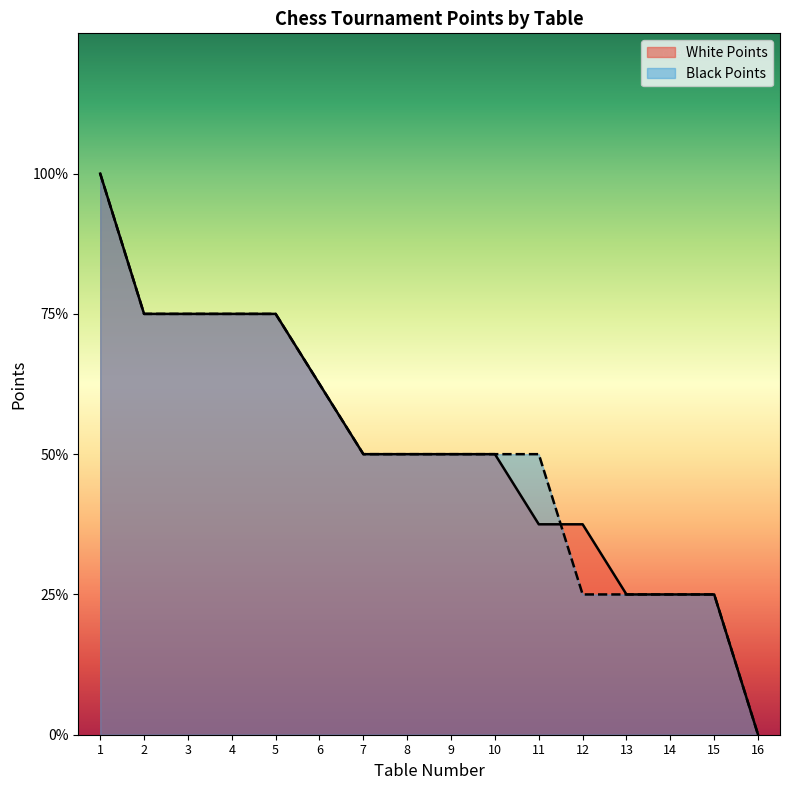

How many times do Black Points and White Points cross each other?

1